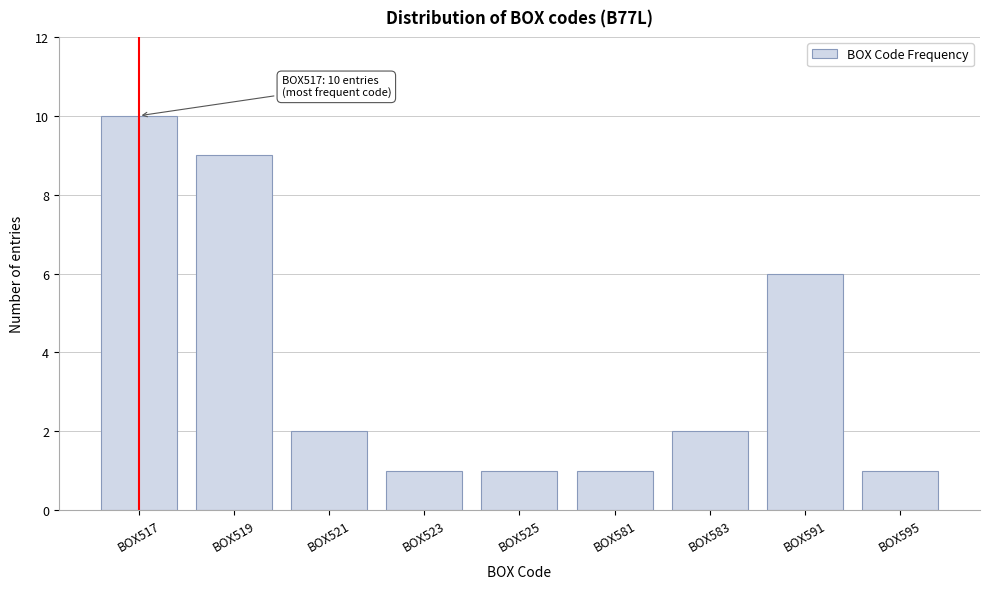

Reading left to right, transcribe all the data shown in this chart.

10	9	2	1	1	1	2	6	1